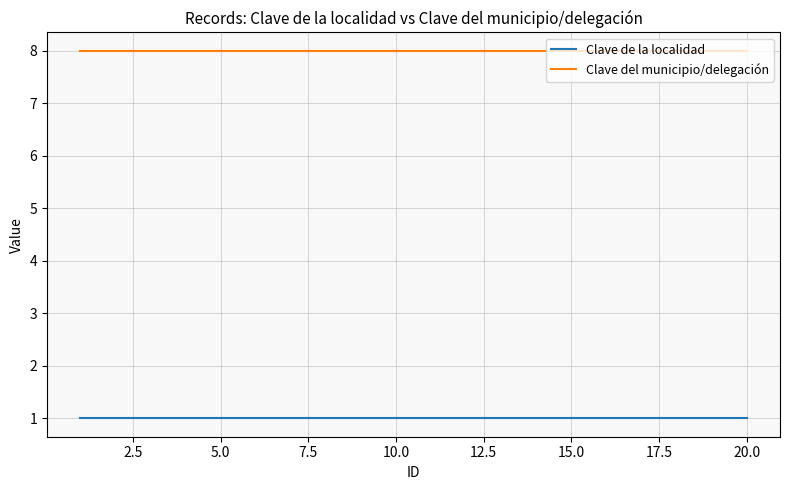

Which series has the largest total across all categories?

Clave del municipio/delegación